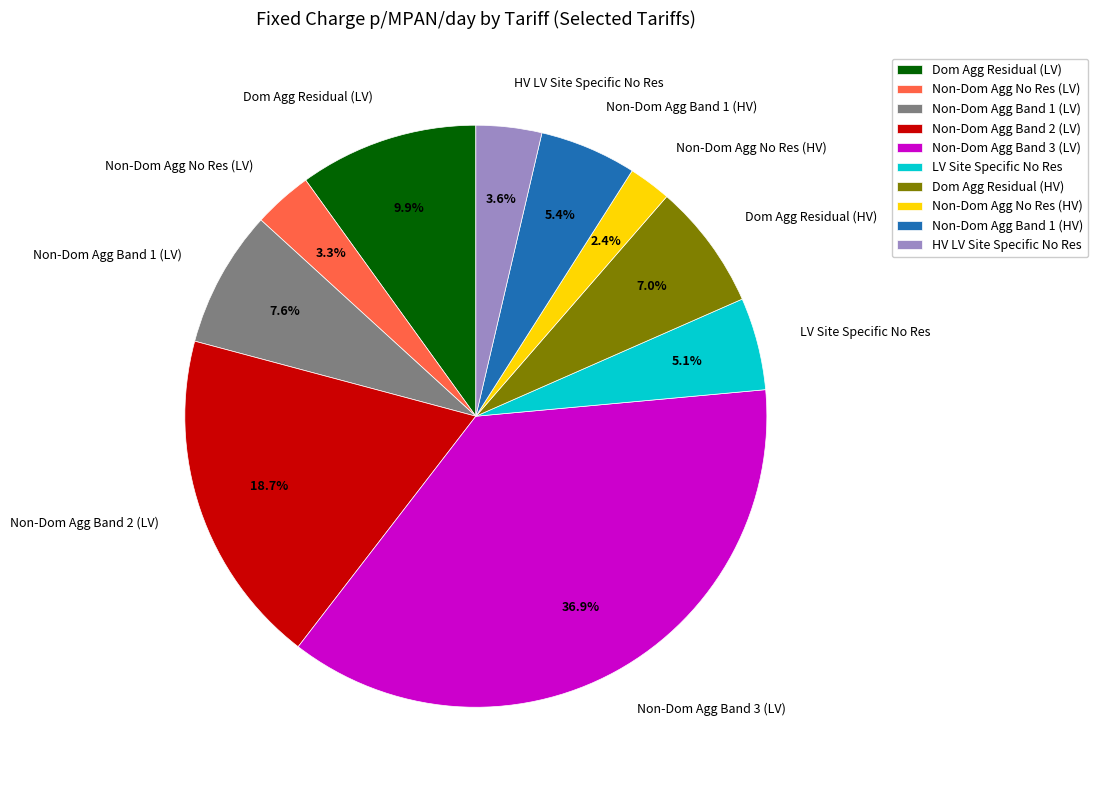

Which category has the biggest portion of the pie?

Non-Dom Agg Band 3 (LV)